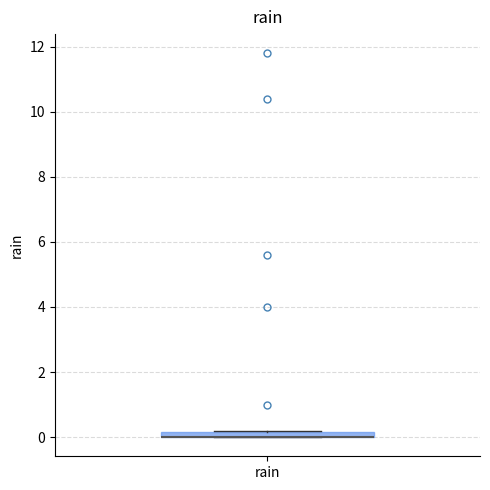

Where is the lower edge of the box for rain on the y-axis? The values are not printed on the chart, so give them approximately, as read against the axis.

0.0